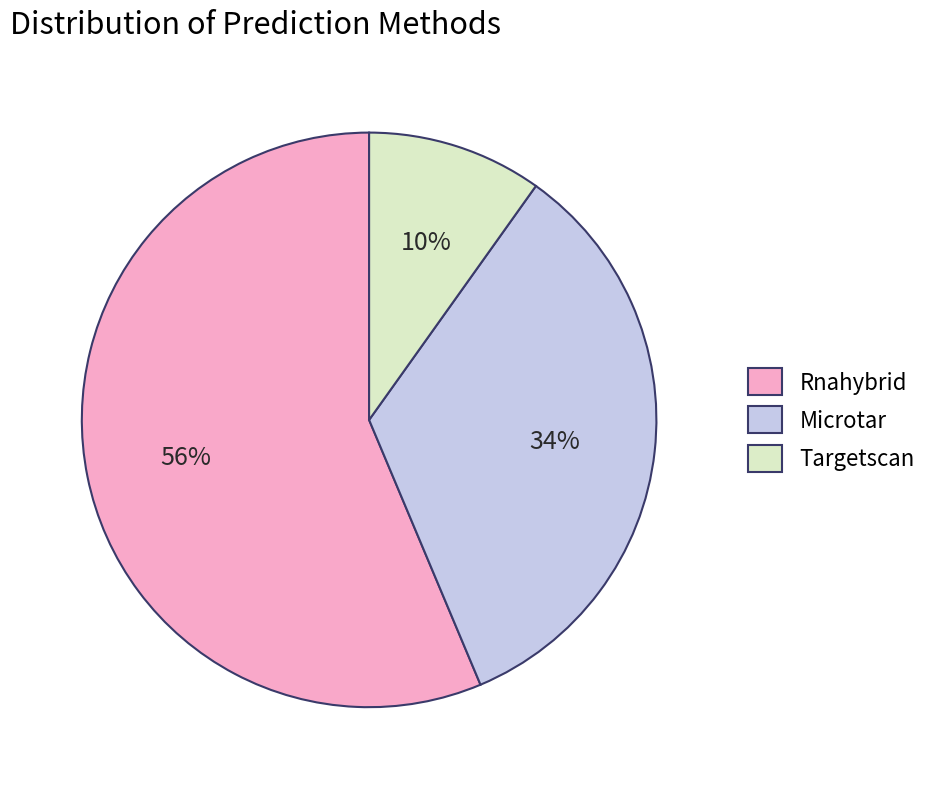

To the nearest percent, what is the difference between the largest and smallest slice percentages?

46%